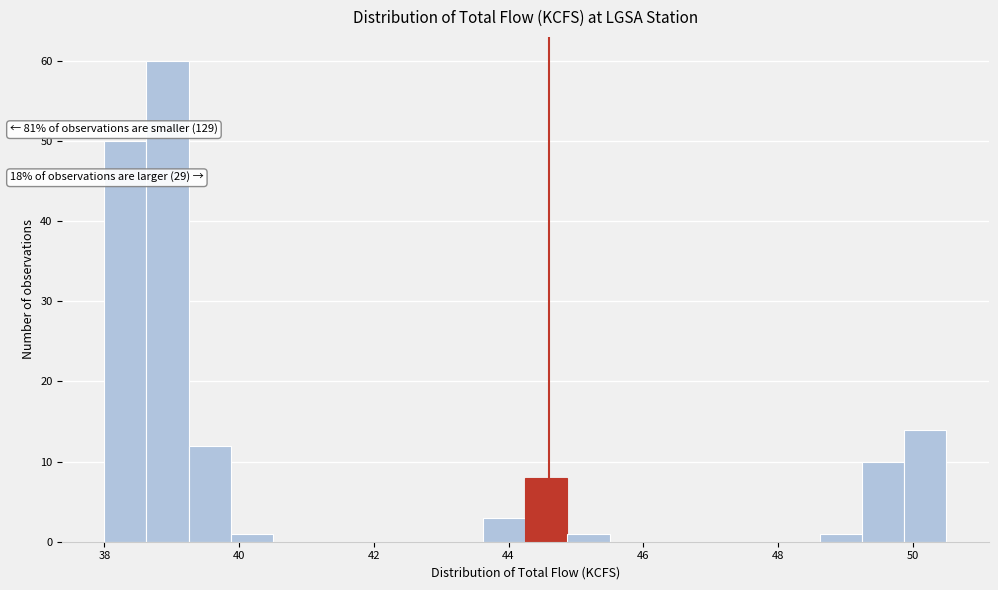

Read against the x-axis, roughly where is the centre of the tallest bar?

39.0